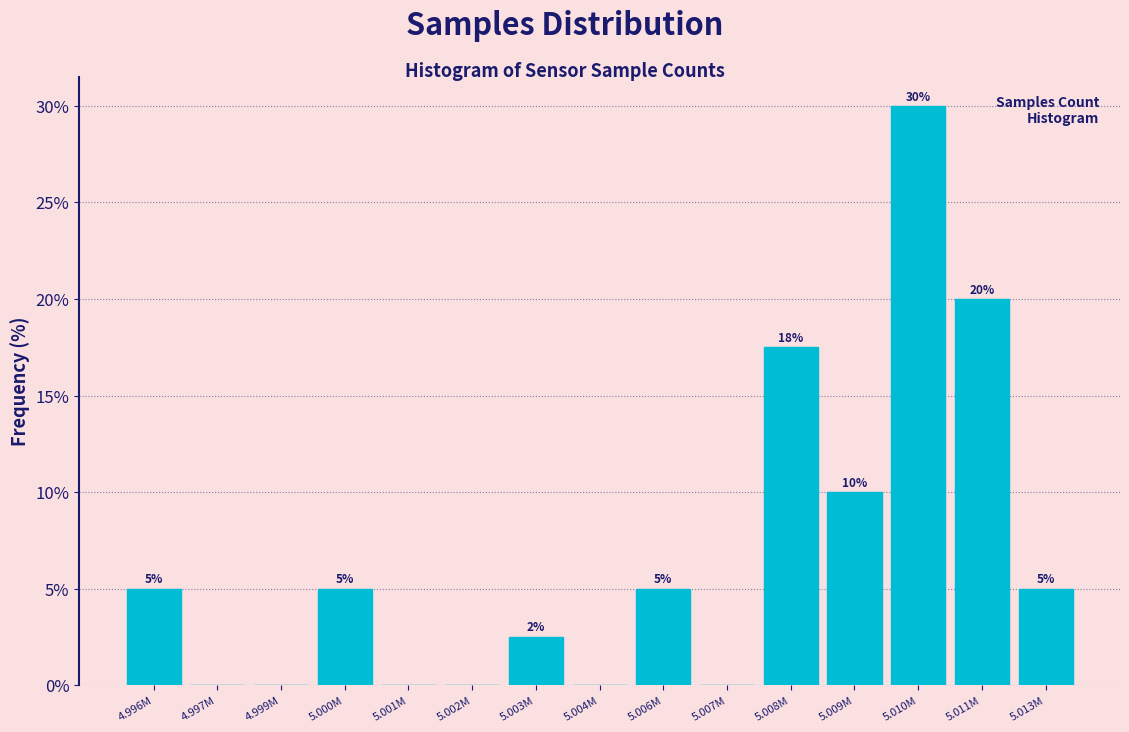

Which label corresponds to the largest value in the chart?

5.010M